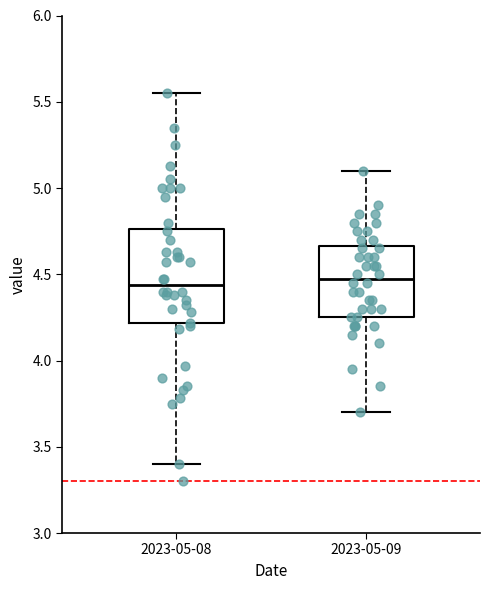

Reading left to right, transcribe this box plot: for each box, give where its median line is, the range the box spans, and where its two whiskers end, as read against the y-axis. The values are not printed on the chart, so give them approximately, as read against the axis.

2023-05-08: median 4.45, box 4.20 to 4.75, whiskers 3.40 to 5.55
2023-05-09: median 4.50, box 4.25 to 4.65, whiskers 3.70 to 5.10